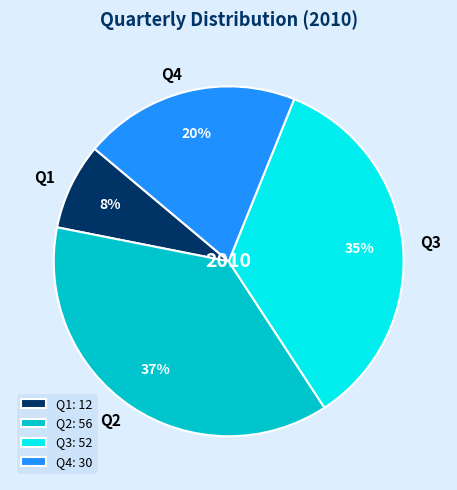

How many slices are in this pie chart?

4